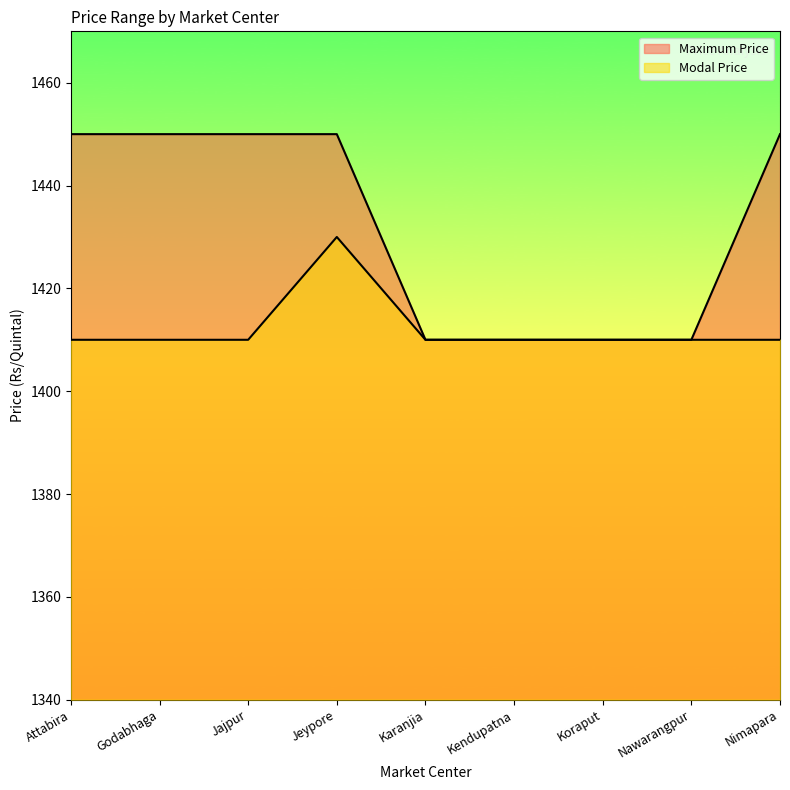

True or false: Modal Price and Maximum Price intersect in this chart.

False